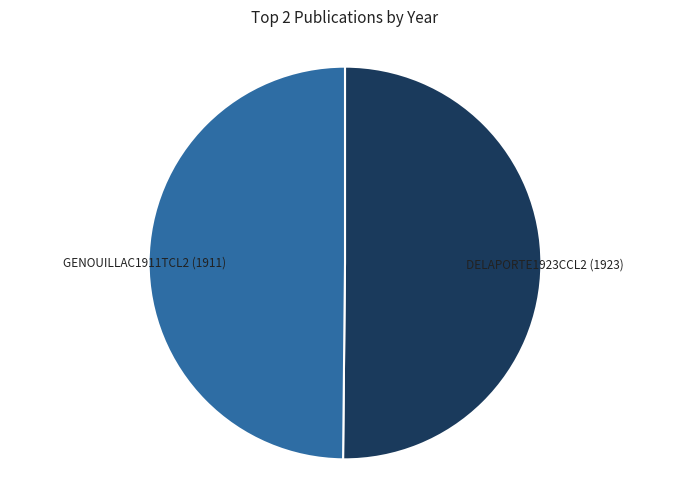

Do GENOUILLAC1911TCL2 (1911) and DELAPORTE1923CCL2 (1923) together represent more than half of the pie?

Yes